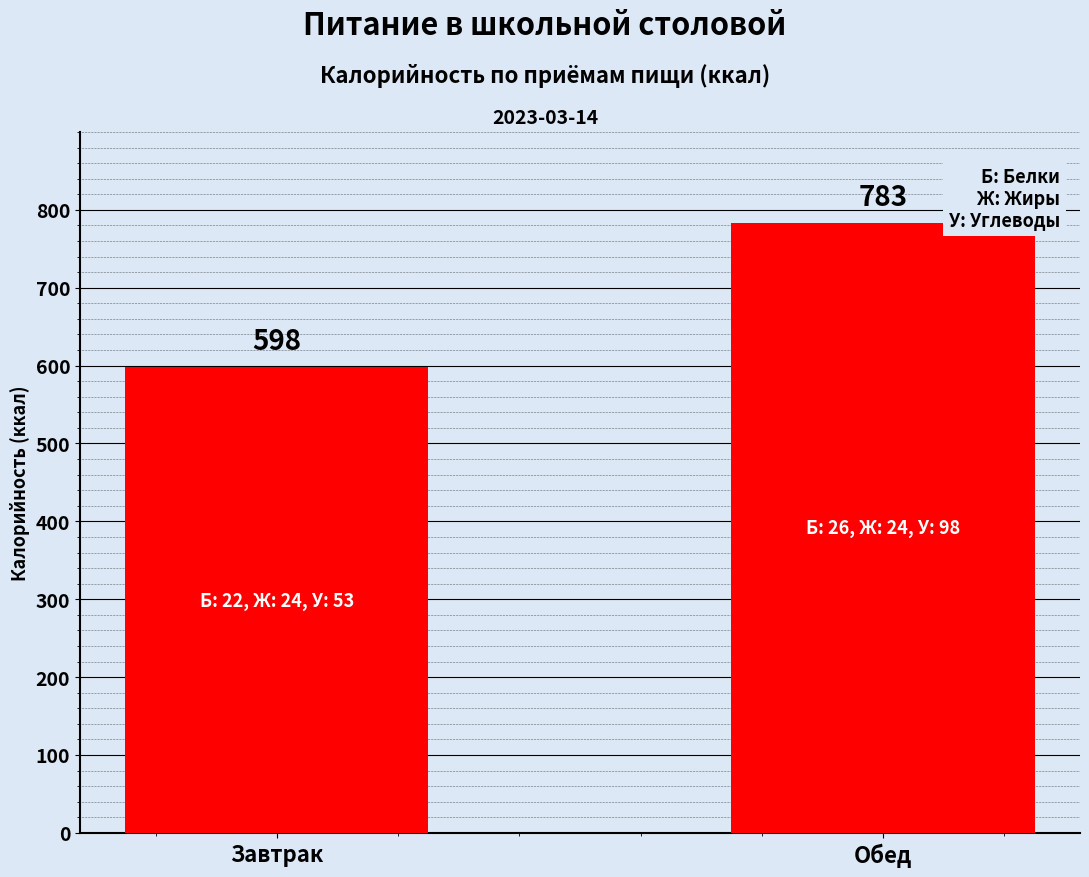

What is the difference between the values at Завтрак and Обед?

185